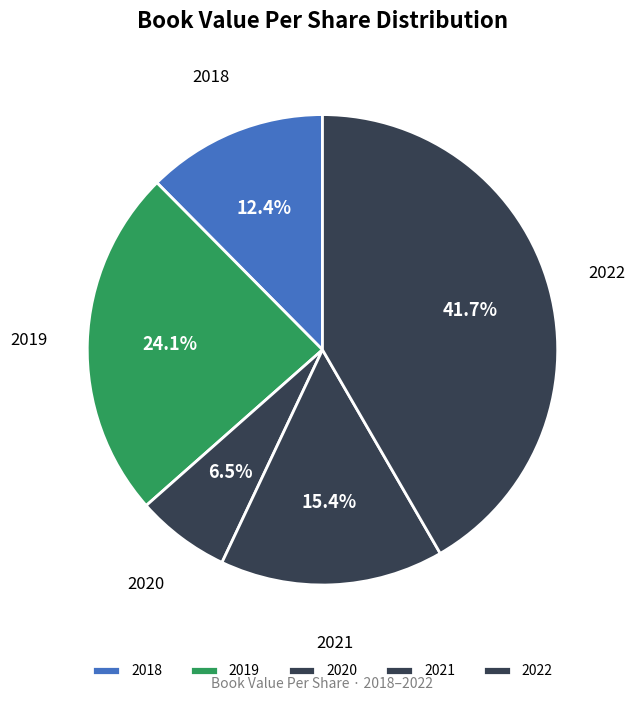

To the nearest percent, what is the difference between the largest and smallest slice percentages?

35%